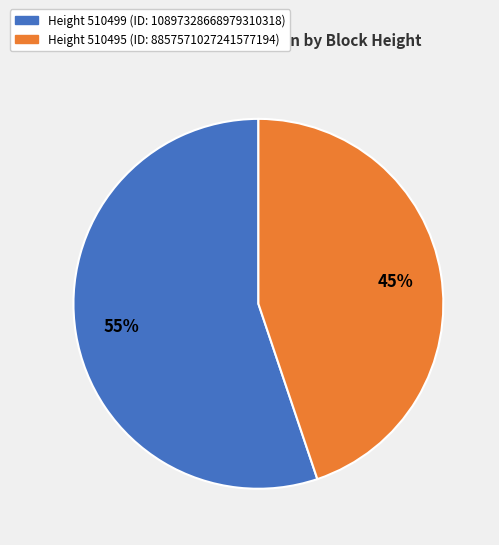

Do Height 510495 (ID: 8857571027241577194) and Height 510499 (ID: 10897328668979310318) together represent more than half of the pie?

Yes